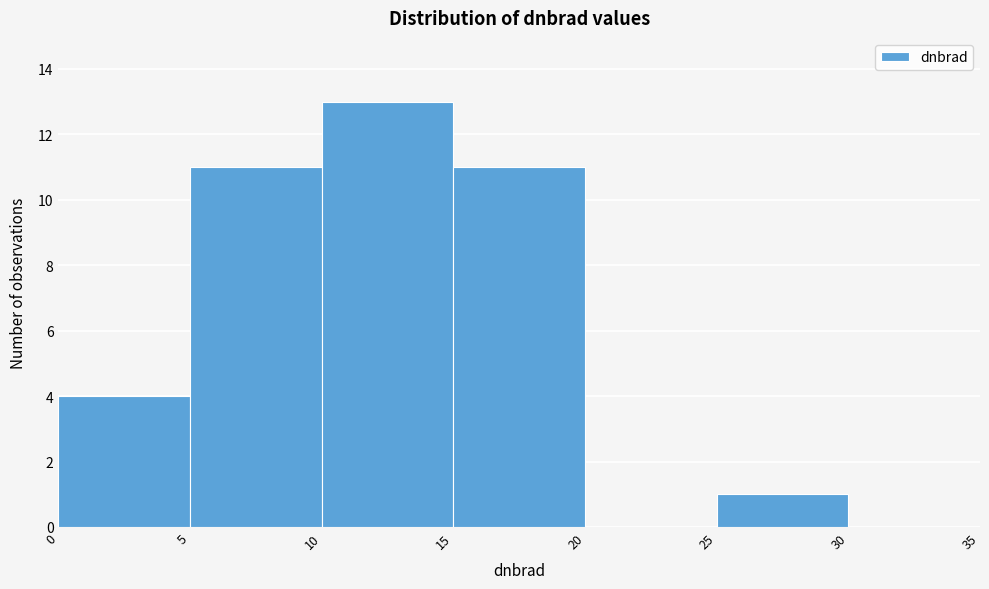

Over which range of the x-axis is the bar tallest?

10 to 15